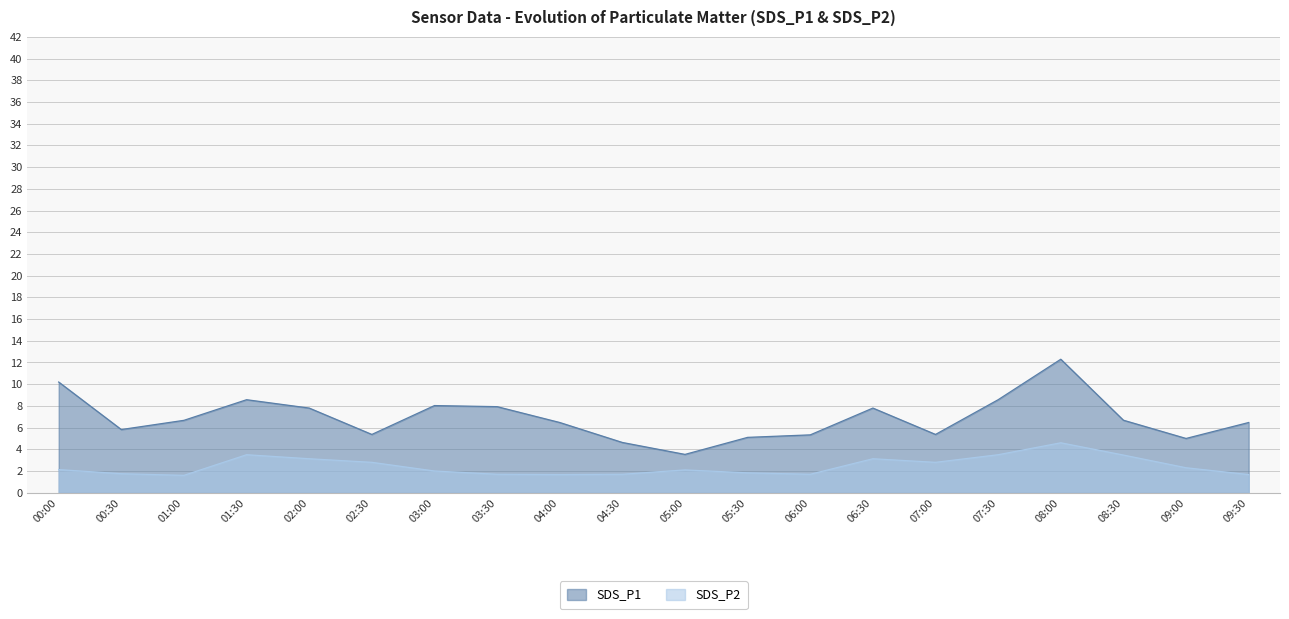

What is the spread (max minus min) of values at 09:00?

2.7